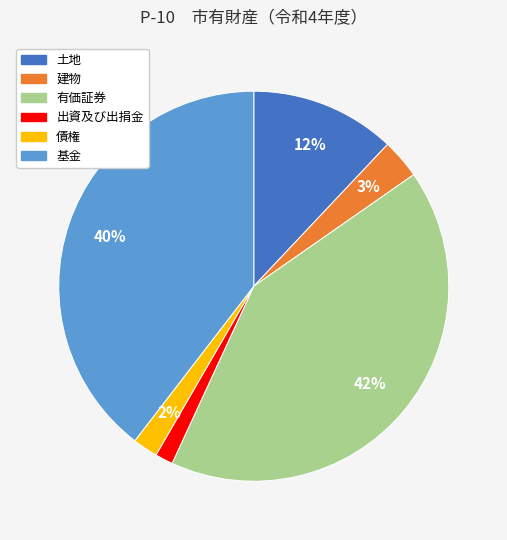

The 出資及び出捐金 slice represents 1% of the pie. True or false?

True